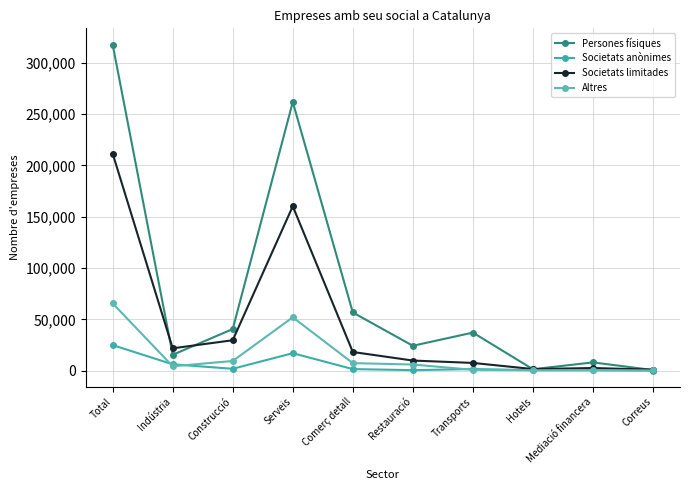

How many data points in Persones físiques are less than 37047?

5